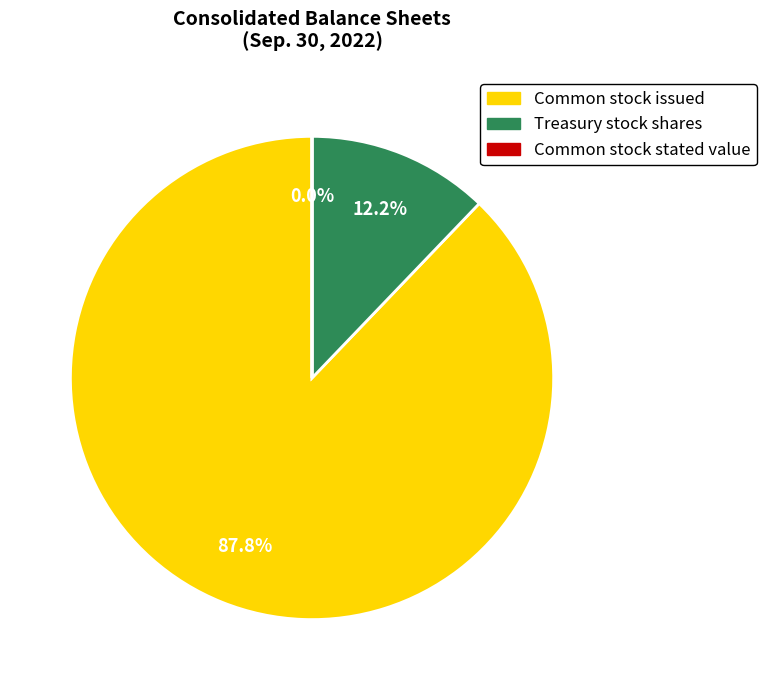

Does any single category account for the majority?

Yes